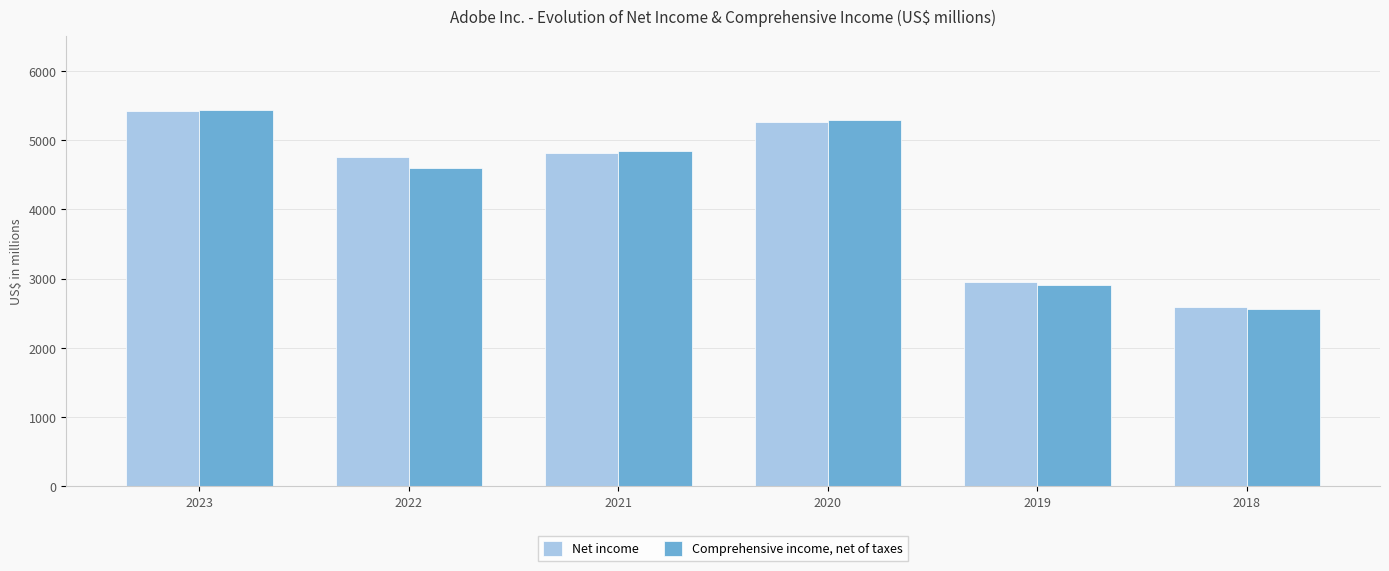

At which category is the sum across all series the highest?

2023